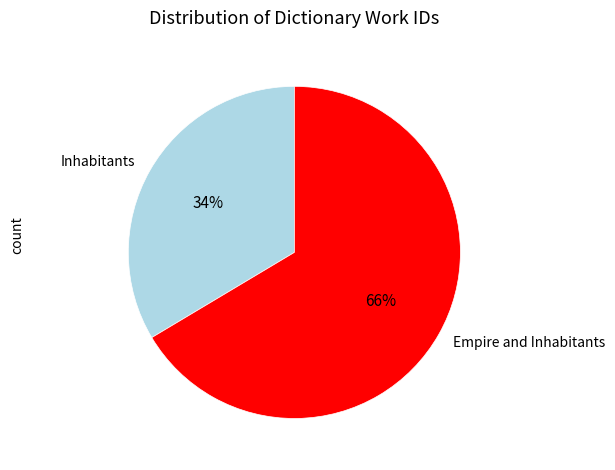

To the nearest percent, what is the average slice percentage?

50%